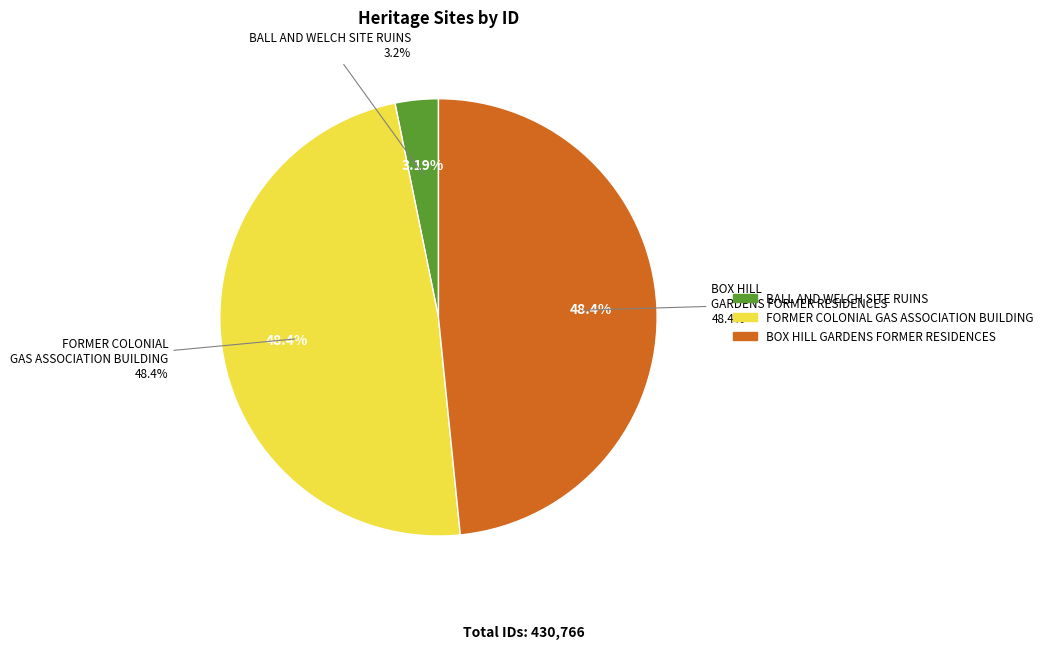

Count the number of slices in the pie.

3